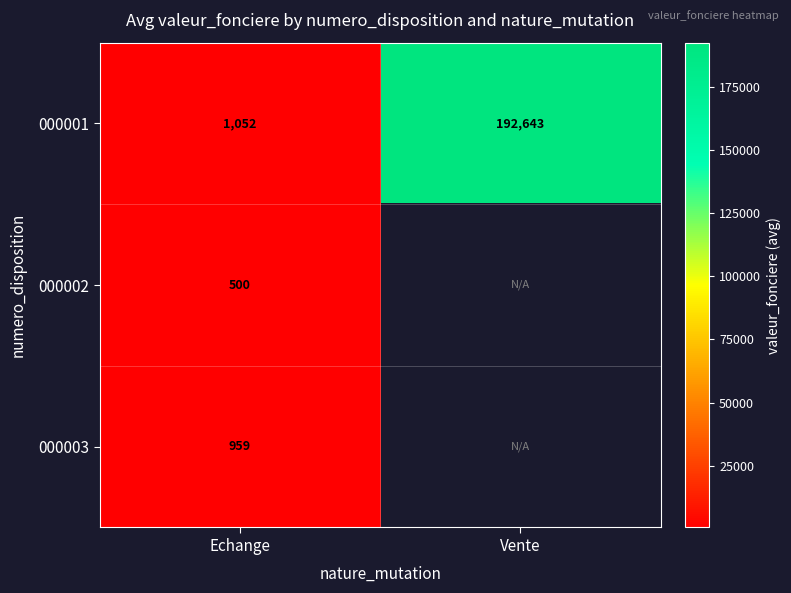

The value of 000003 at Echange is 1717.0. True or false?

False